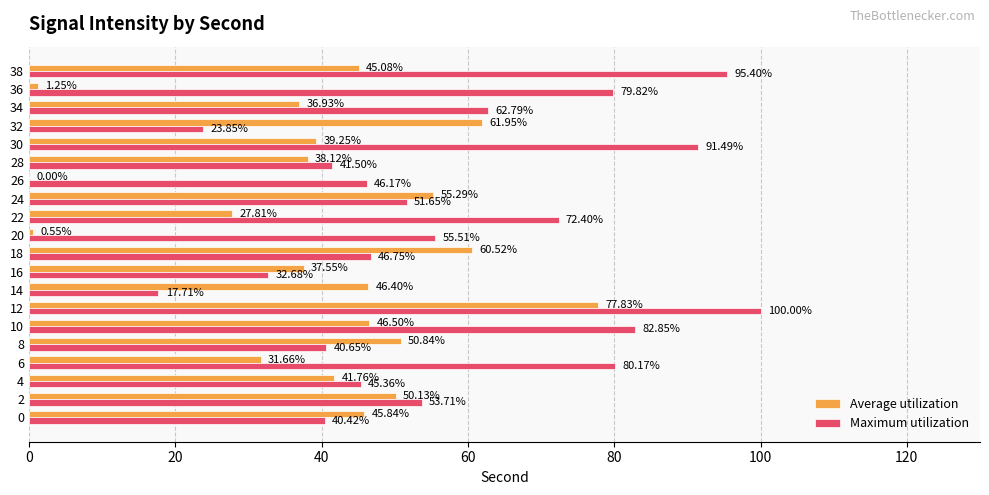

At which category is the sum across all series the highest?

12